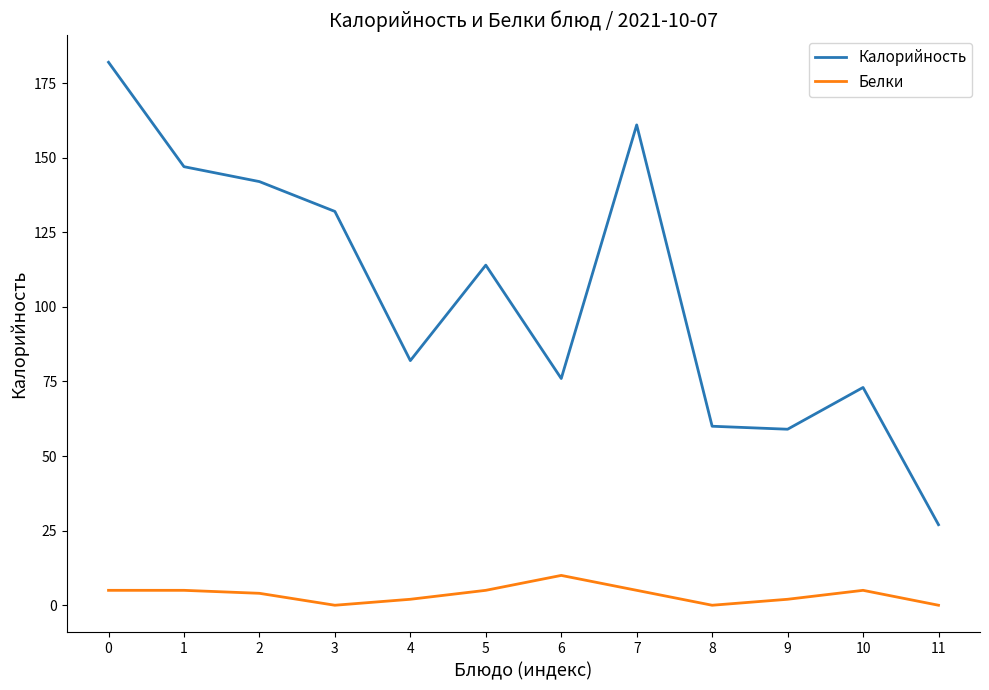

Count the Белки values in the range 2 to 5.

8